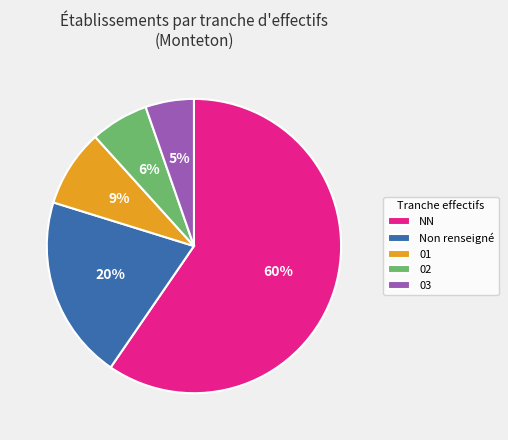

Do Non renseigné and NN together represent more than half of the pie?

Yes